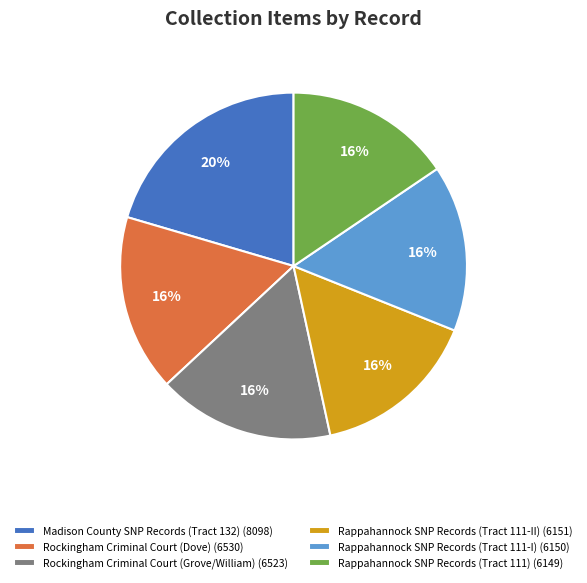

True or false: Rockingham Criminal Court (Grove/William) accounts for 16% of the total.

True